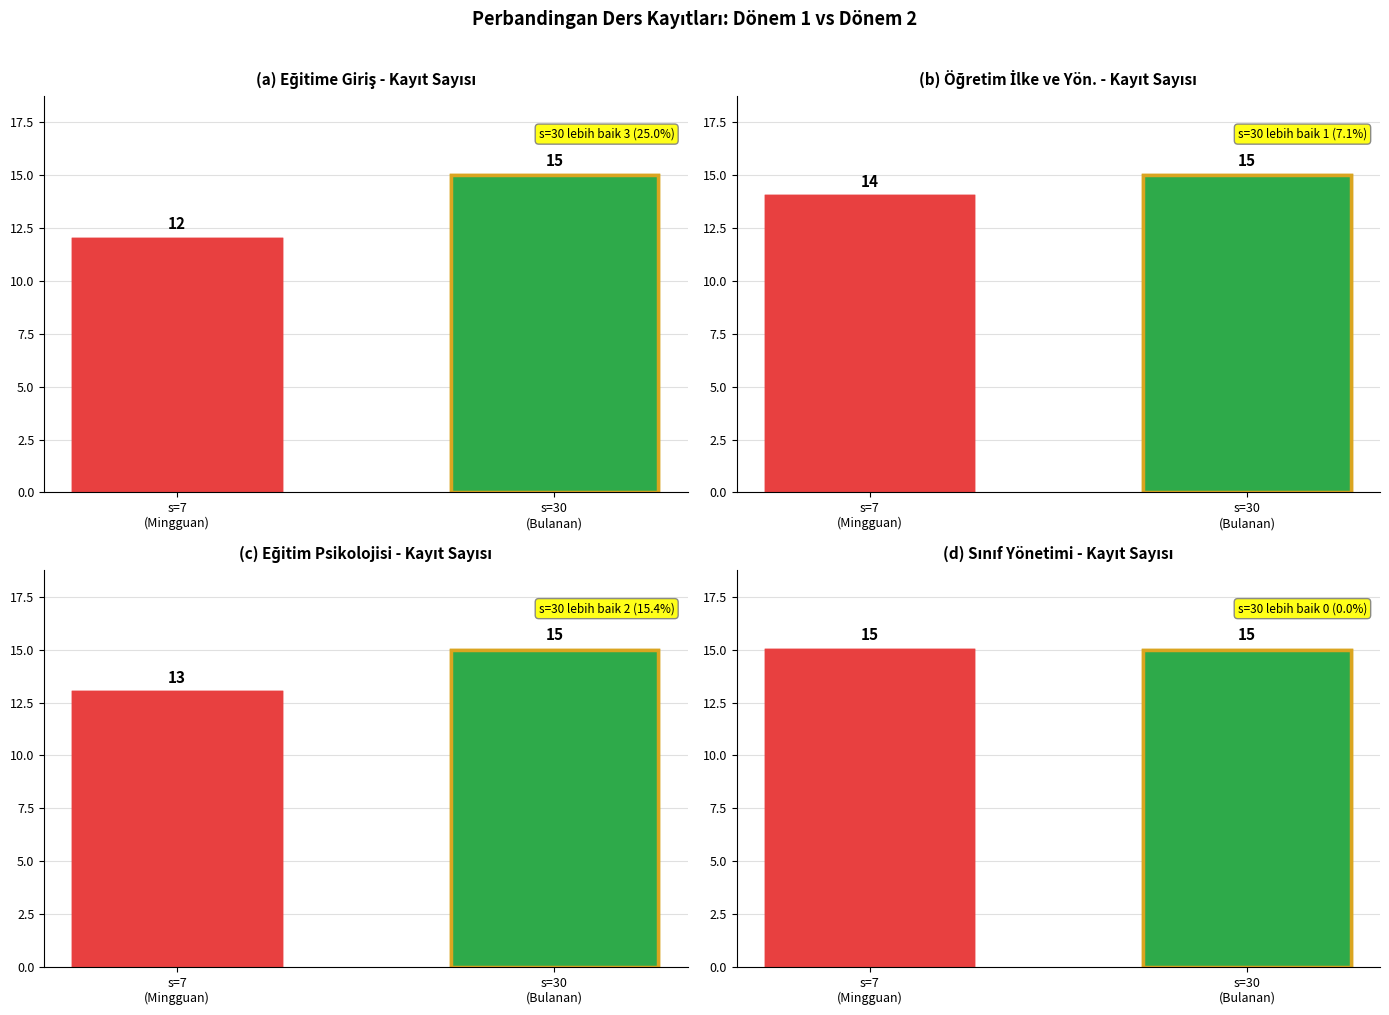

What is the difference between the maximum and minimum values in the Öğretim İlke ve Yön. series?

1